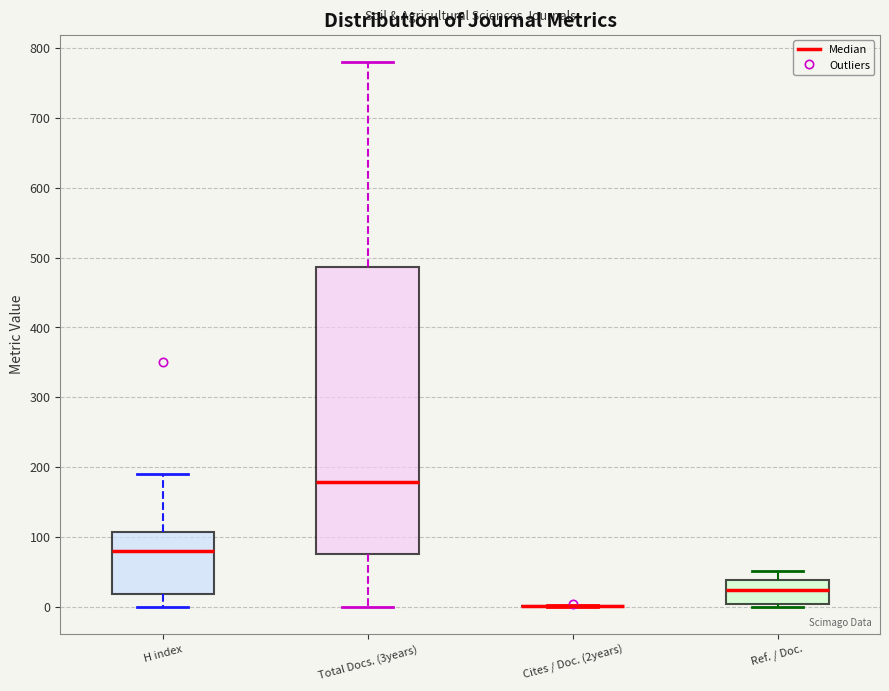

Reading left to right, transcribe this box plot: for each box, give where its median line is, the range the box spans, and where its two whiskers end, as read against the y-axis. The values are not printed on the chart, so give them approximately, as read against the axis.

H index: median 80, box 20 to 110, whiskers 0 to 190
Total Docs. (3years): median 180, box 80 to 490, whiskers 0 to 780
Cites / Doc. (2years): box collapsed to a line at 0, whiskers 0 to 0
Ref. / Doc.: median 20, box 0 to 40, whiskers 0 (just below the box's lower edge) to 50